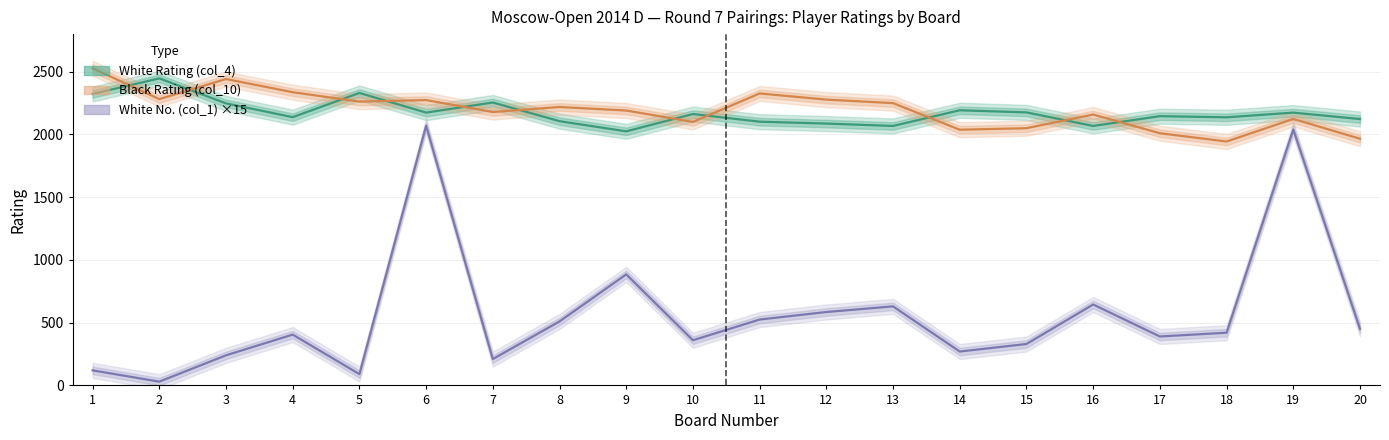

What is the sum of all White No. (col_1) ×15 values?

11205.0